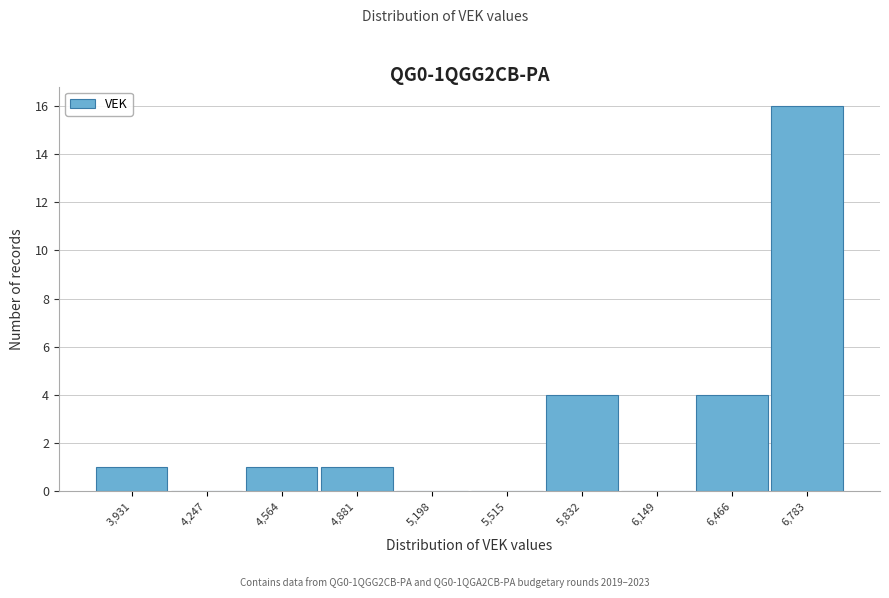

Reading left to right, what are all the values shown in this chart?

3,931=1	4,247=0	4,564=1	4,881=1	5,198=0	5,515=0	5,832=4	6,149=0	6,466=4	6,783=16